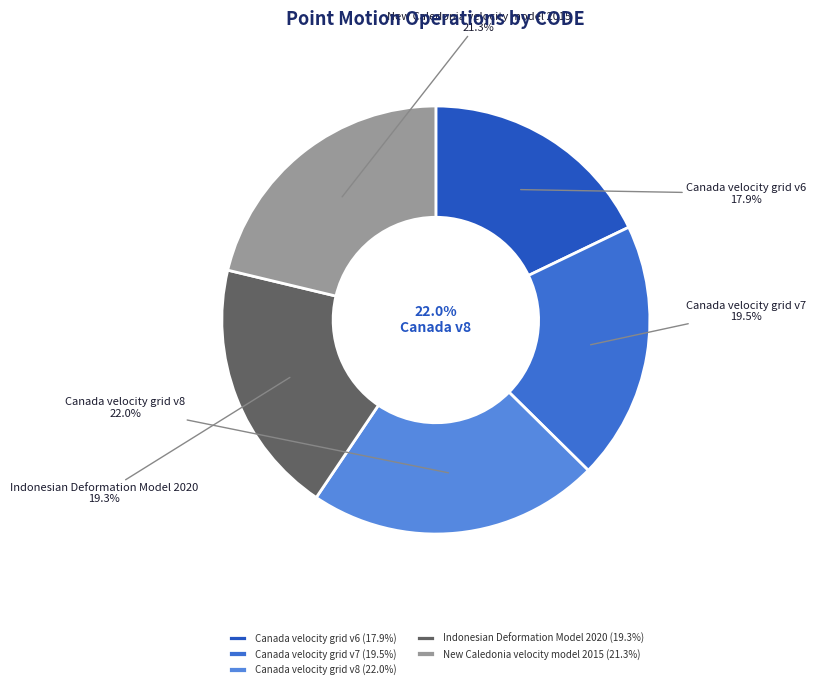

To the nearest percent, what percentage of the pie is New Caledonia velocity model 2015?

21%